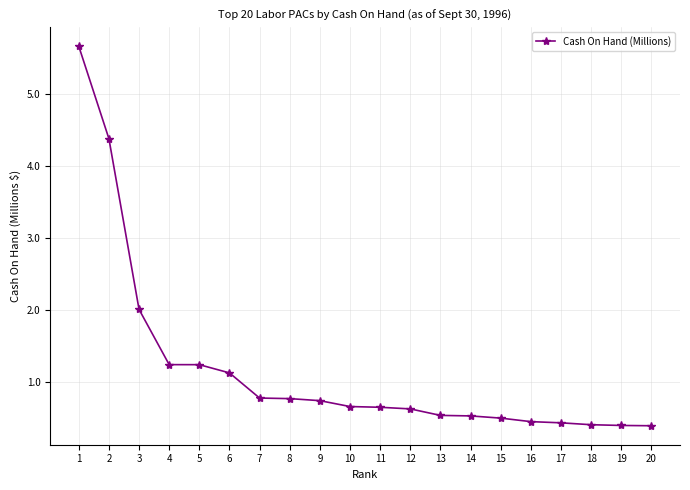

What is the sum of the values at 18 and 16?

0.9